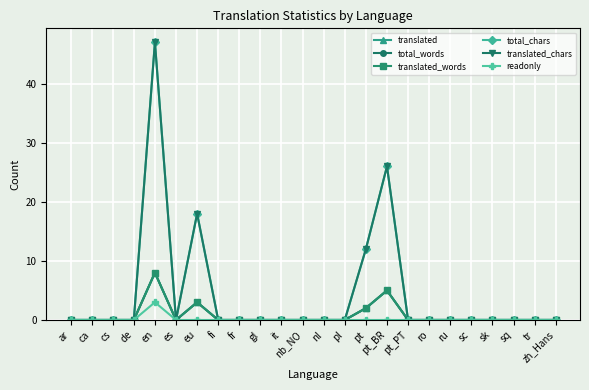

Is this an area chart (filled region under the line)?

No